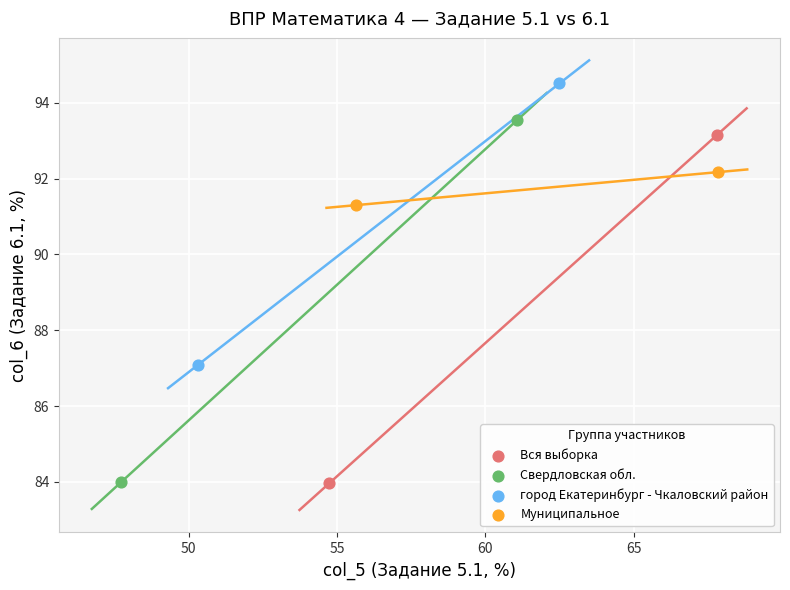

Which series has the widest spread of Y values?

Свердловская обл.